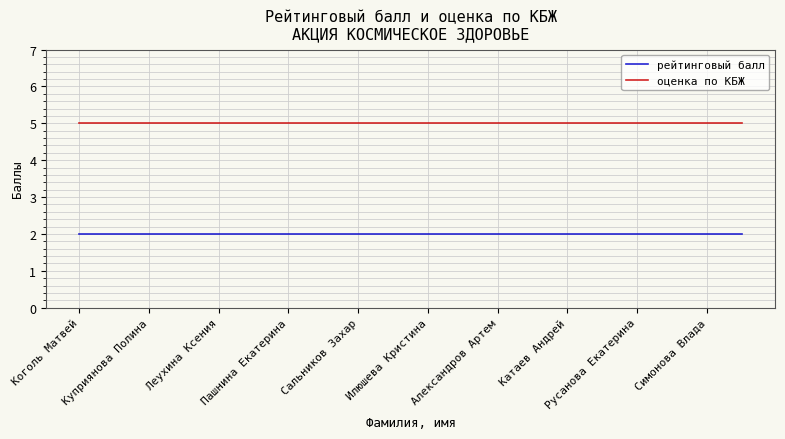

What is the average value of the оценка по КБЖ series?

5